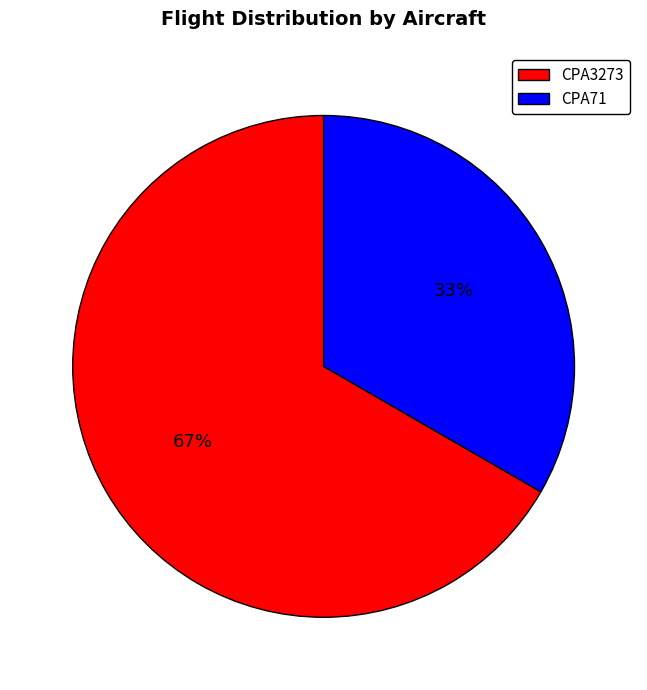

To the nearest percent, what is the combined percentage of CPA3273 and CPA71?

100%